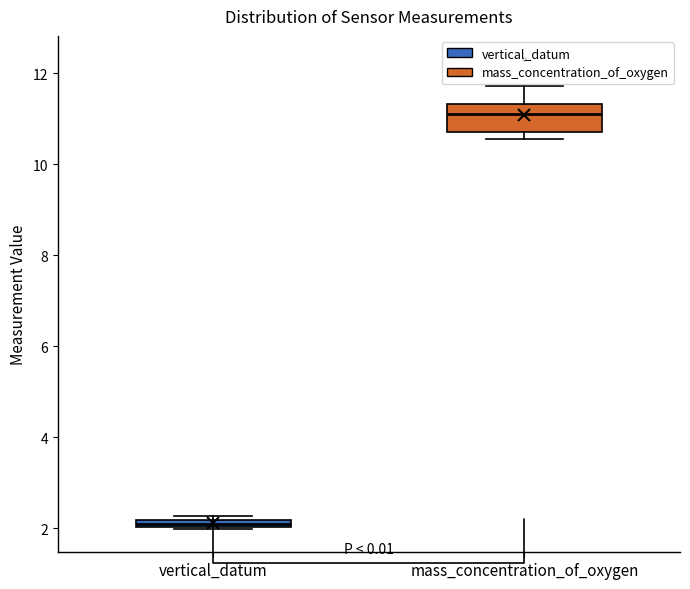

Where is the lower edge of the box for vertical_datum on the y-axis? The values are not printed on the chart, so give them approximately, as read against the axis.

2.0